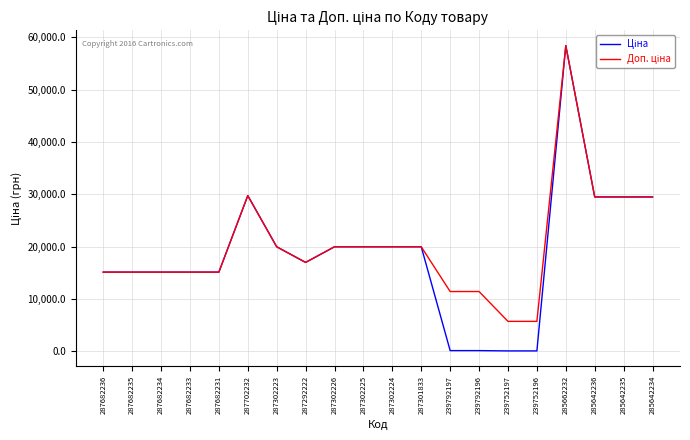

What is the greatest value displayed?

58426.5